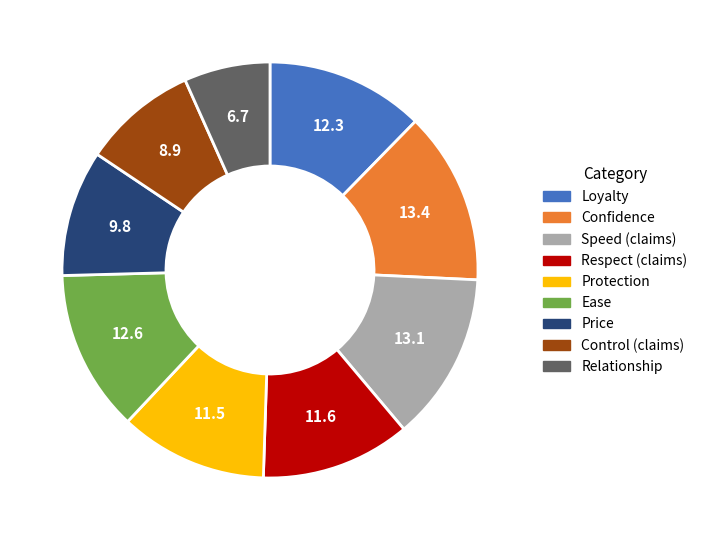

The Confidence slice represents 6% of the pie. True or false?

False